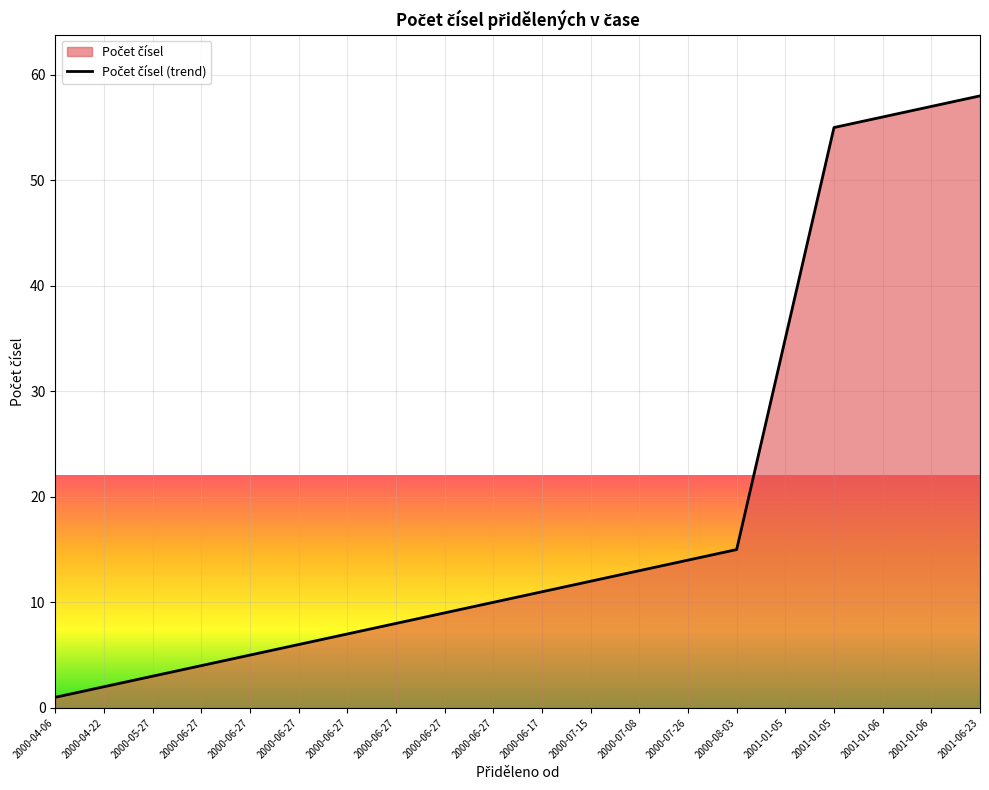

What is the difference between the maximum and minimum values?

57